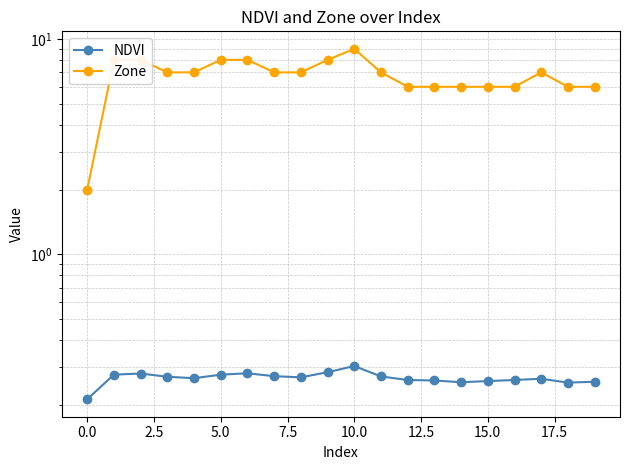

True or false: NDVI has a value of 0.3 at 19.

True